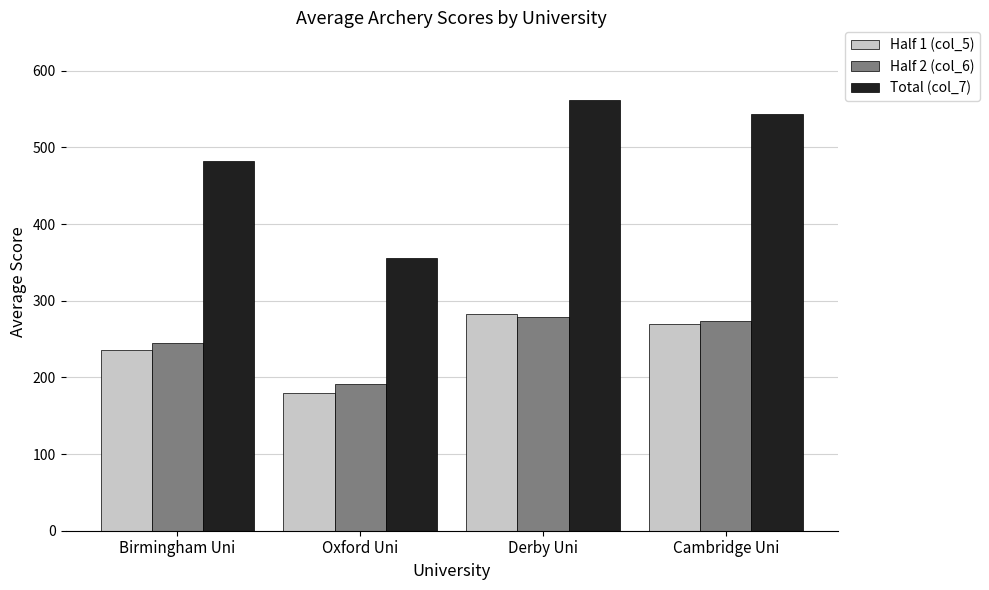

What is the sum of the Half 2 (col_6) values at Derby Uni and Birmingham Uni?

523.8